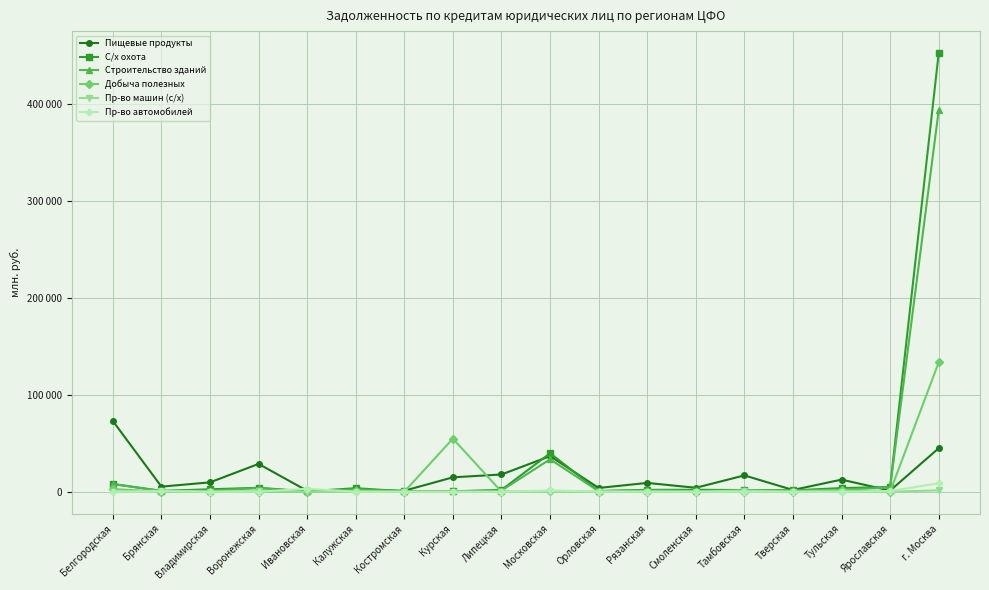

Is this an area chart (filled region under the line)?

No